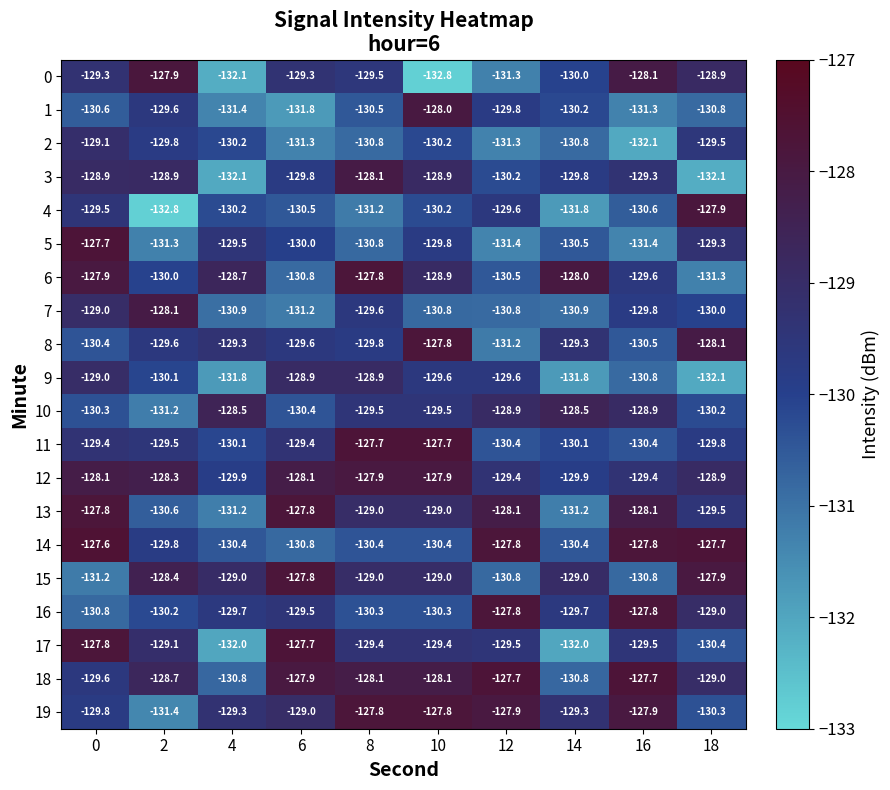

What is the sum of the 16 values at 16 and 0?

-258.6